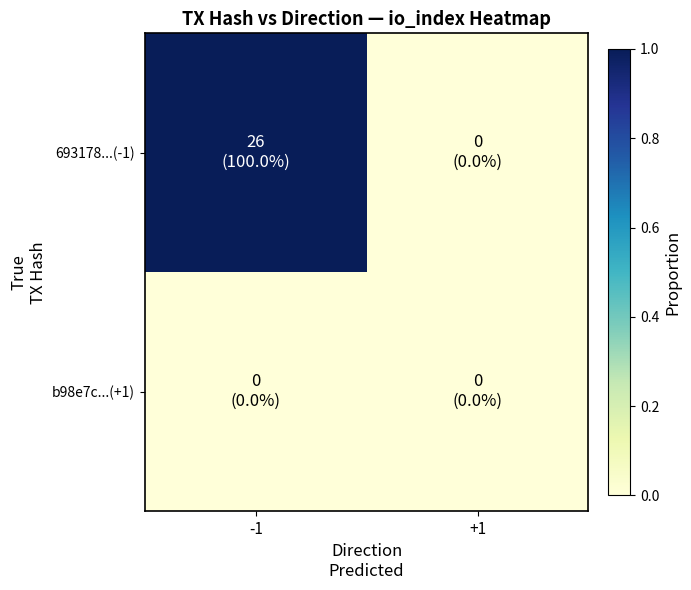

Which series has the widest spread of values?

693178...(-1)